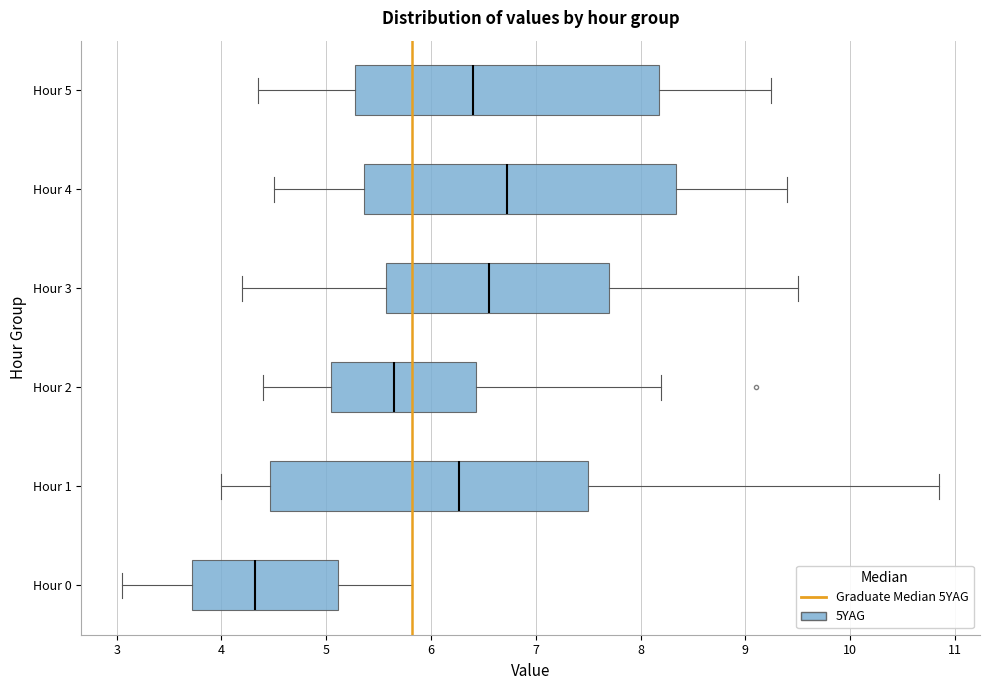

Which box has the furthest to the right median line?

Hour 4